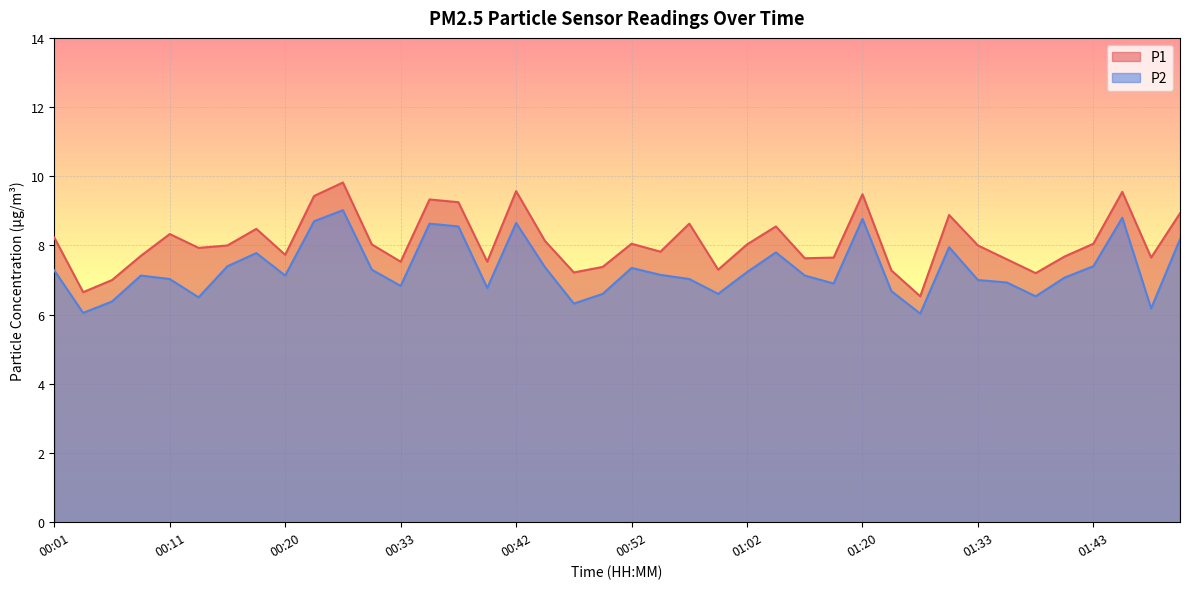

Reading left to right, extract all data points from this chart.

P1: 8.2	6.7	7.0	7.7	8.3	7.9	8.0	8.5	7.7	9.4	9.8	8.0	7.5	9.3	9.2	7.5	9.6	8.1	7.2	7.4	8.1	7.8	8.6	7.3	8.0	8.6	7.6	7.7	9.5	7.3	6.5	8.9	8.0	7.6	7.2	7.7	8.1	9.6	7.7	8.9
P2: 7.3	6.0	6.4	7.1	7.0	6.5	7.4	7.8	7.1	8.7	9.0	7.3	6.8	8.6	8.6	6.8	8.7	7.4	6.3	6.6	7.3	7.2	7.0	6.6	7.2	7.8	7.1	6.9	8.8	6.7	6.0	8.0	7.0	6.9	6.5	7.1	7.4	8.8	6.2	8.2